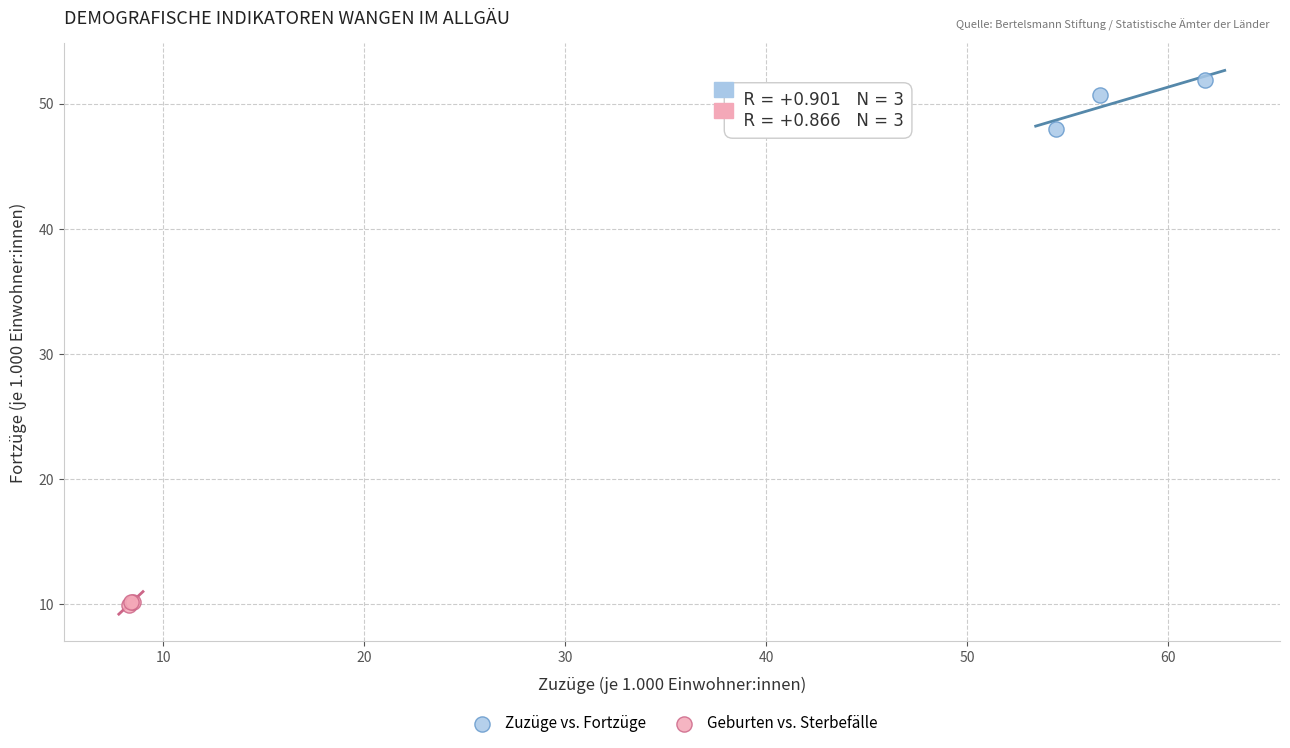

Which series has the largest Y range (max minus min)?

Zuzüge vs. Fortzüge